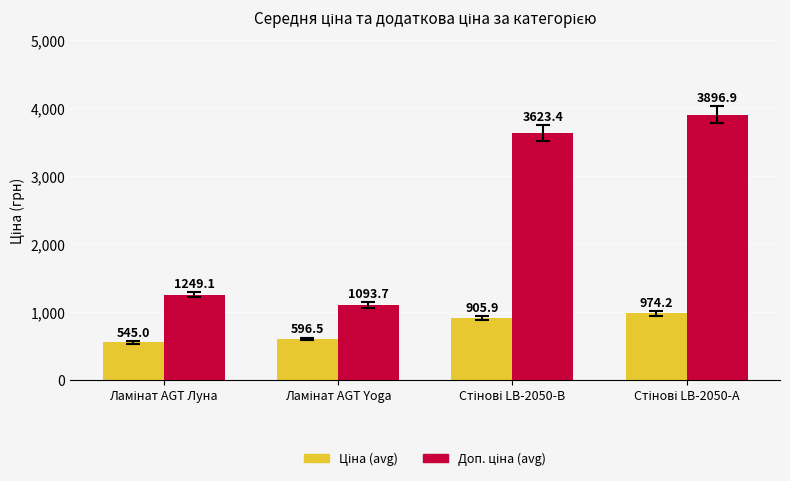

What is the maximum value shown in the chart?

3896.9